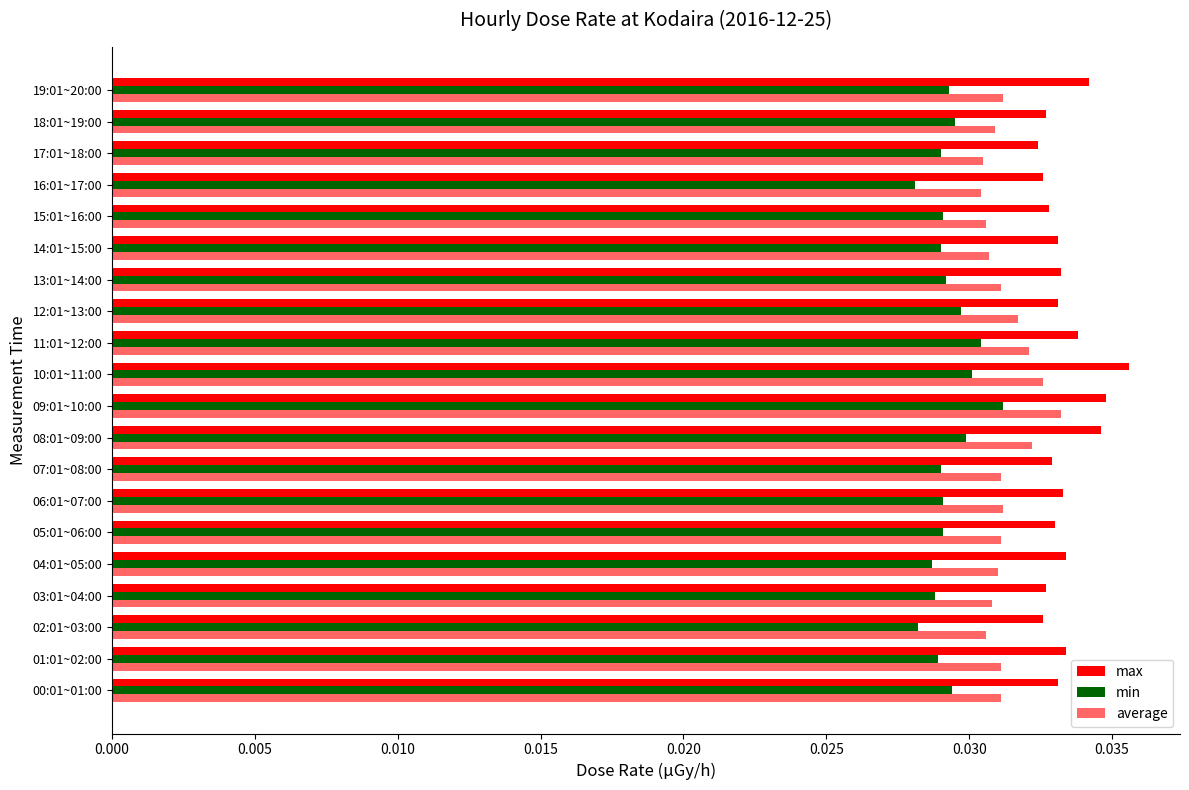

At how many categories does at least one series exceed 0?

20